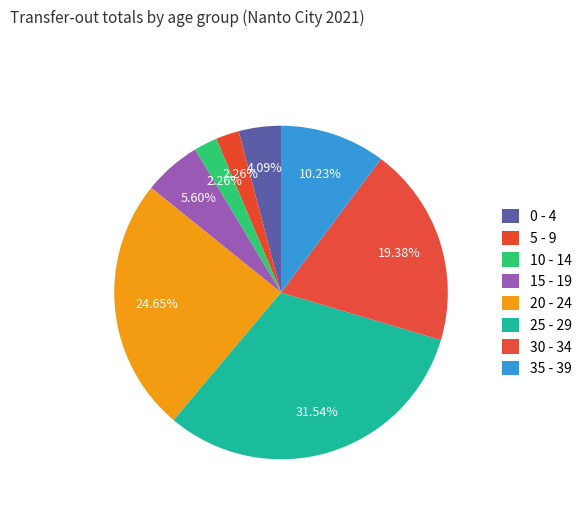

How many segments does this pie chart have?

8